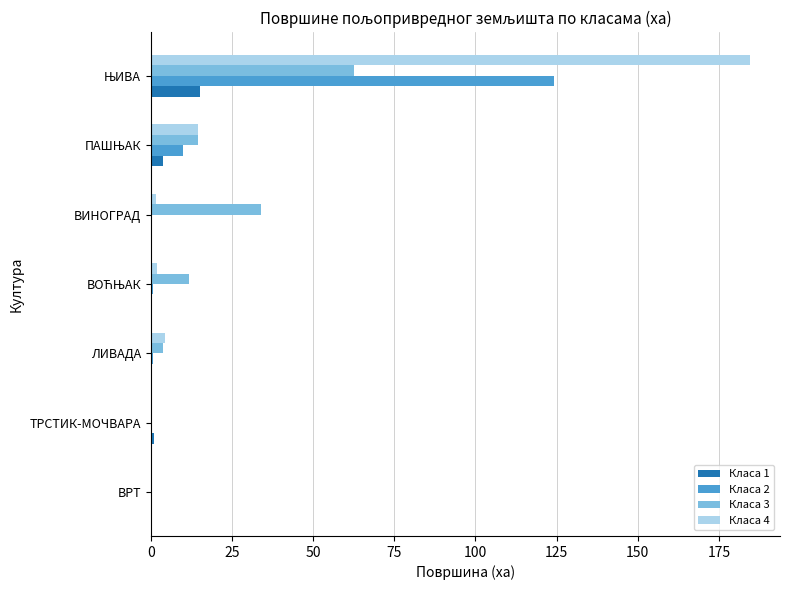

What is the sum of all Класа 4 values?

207.1